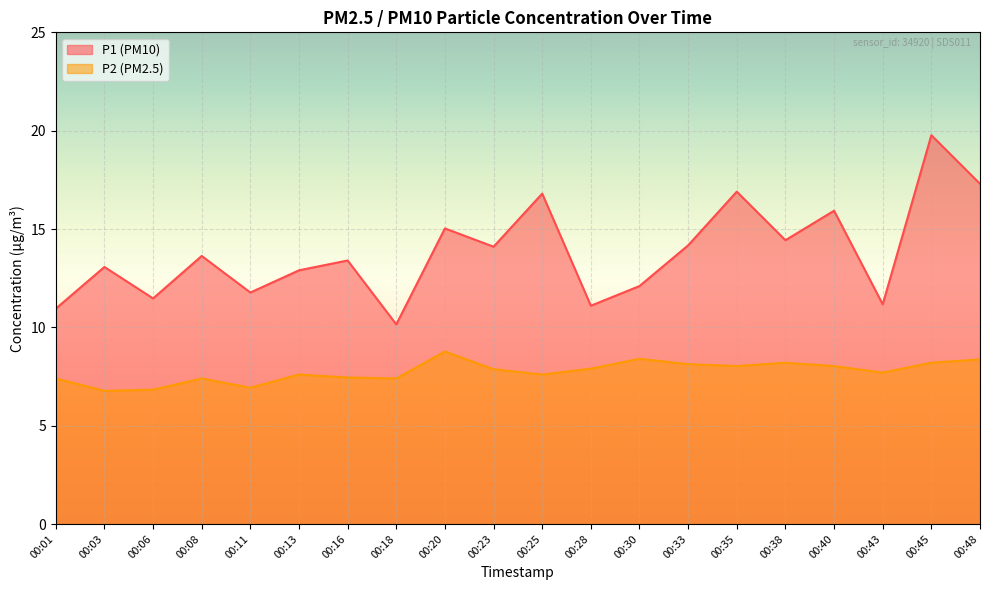

True or false: P2 has a value of 11.7 at 00:18.

False